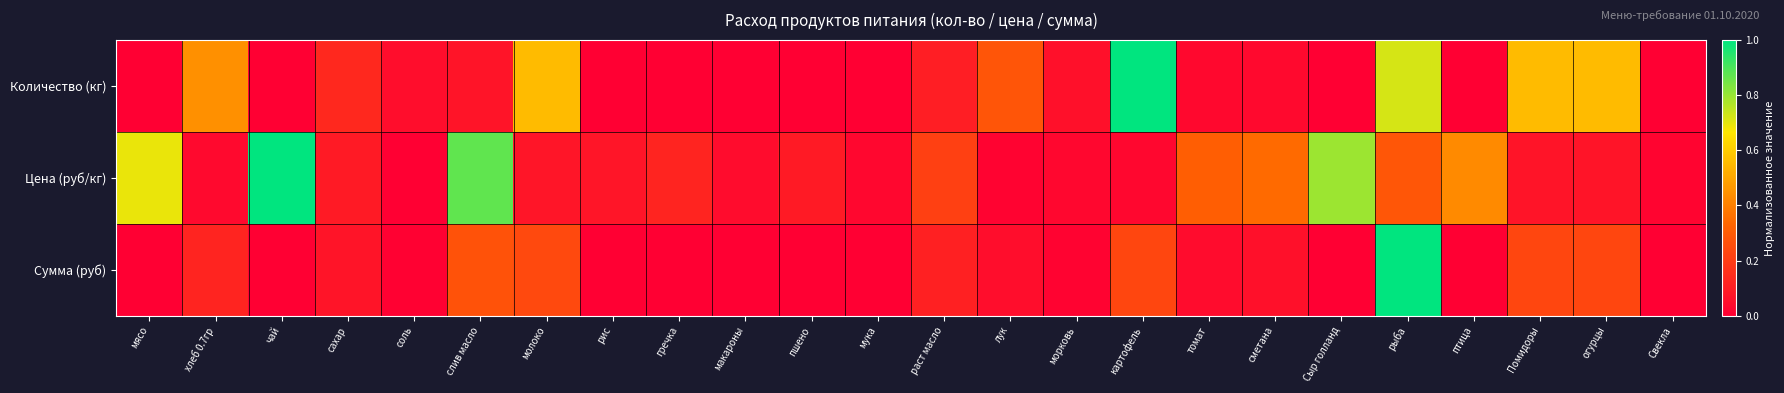

Which series changed the most between чай and рис?

Цена (руб/кг)